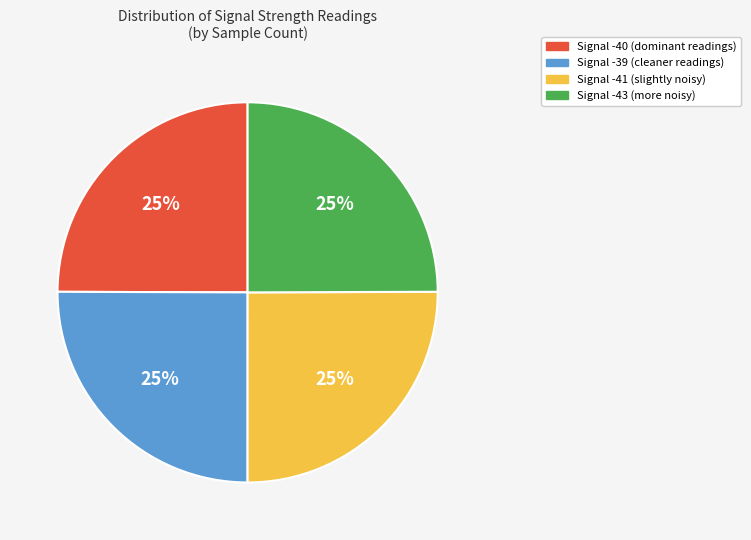

True or false: Signal -39 (cleaner readings) accounts for 17% of the total.

False